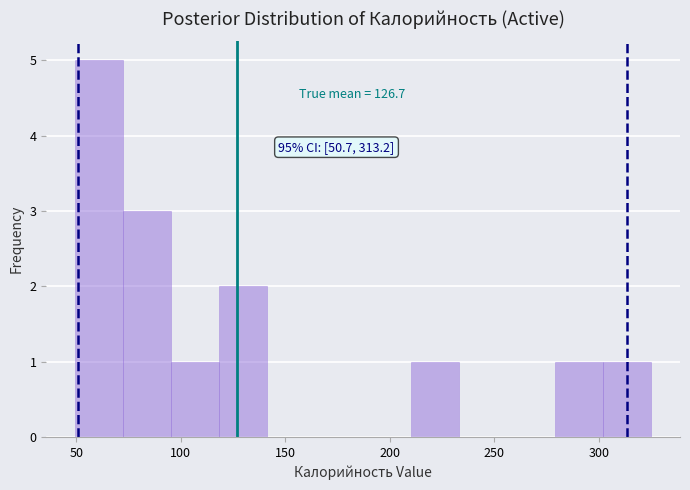

Which range on the x-axis has the tallest bar?

50 to 70